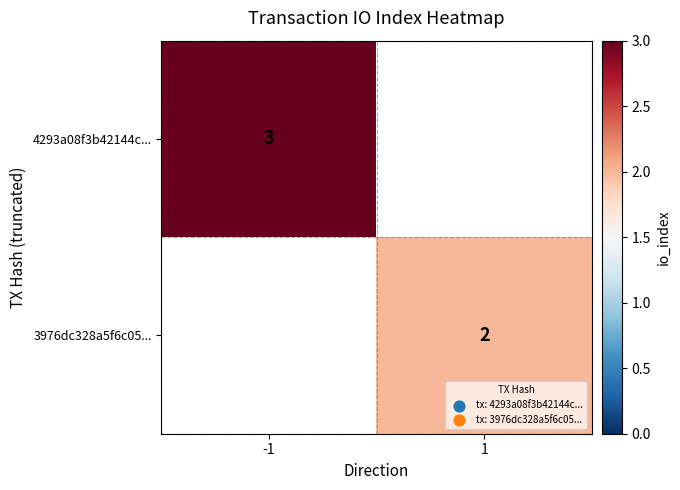

The value of 4293a08f3b42144c... at -1 is 3. True or false?

True